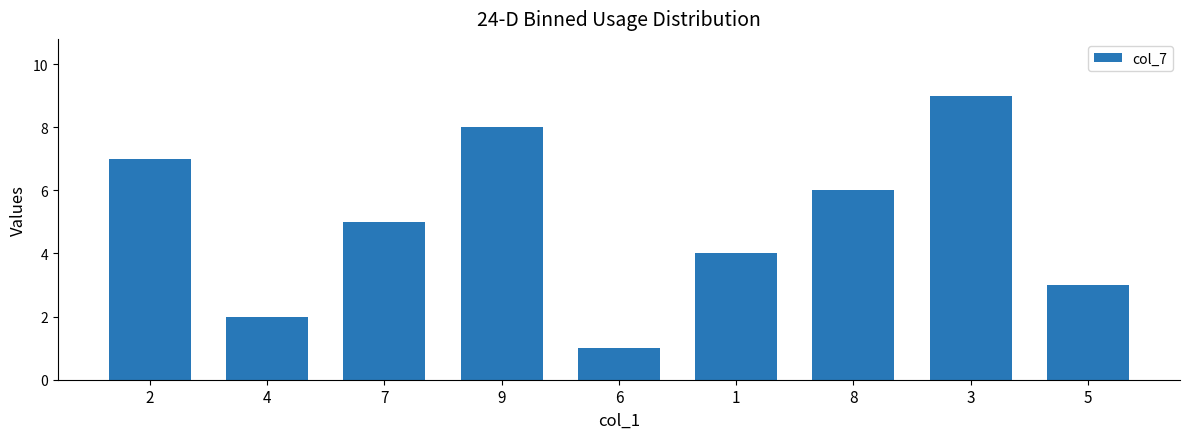

What is the change in value from 4 to 1?

+2